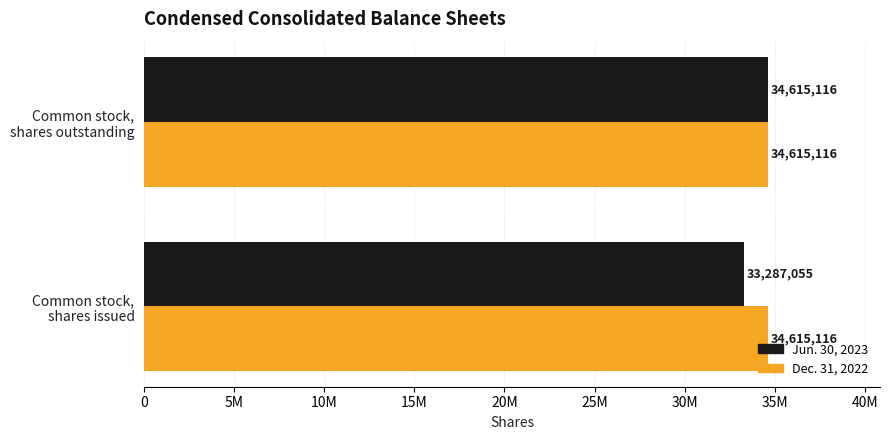

What are all the series names shown in the legend?

Jun. 30, 2023, Dec. 31, 2022